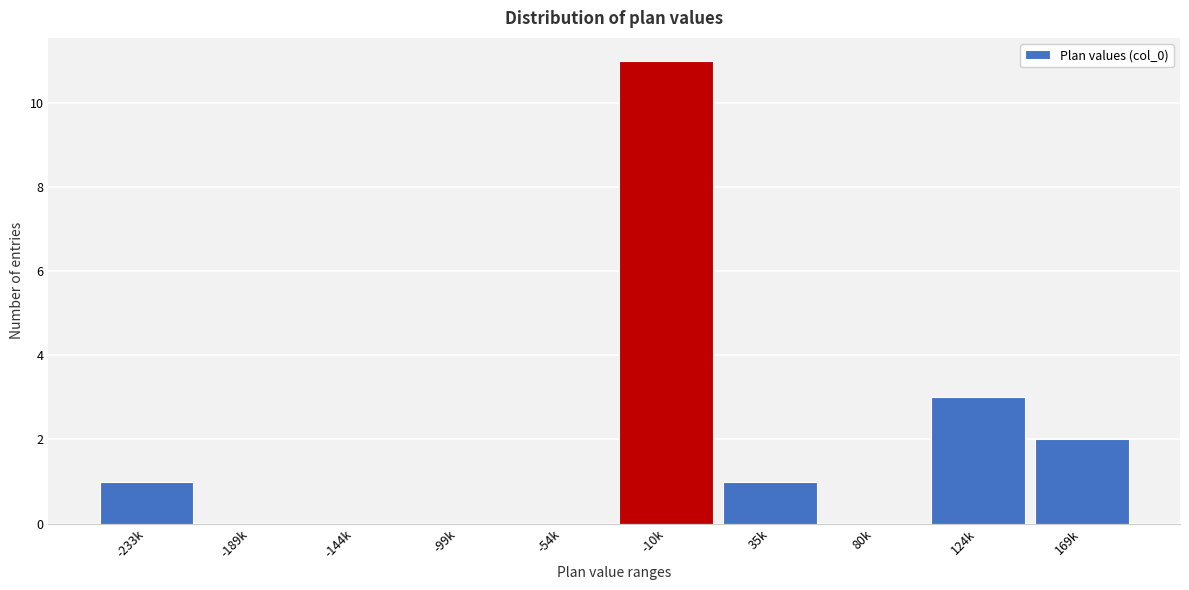

Reading left to right, transcribe all the data shown in this chart.

-233k=1	-189k=0	-144k=0	-99k=0	-54k=0	-10k=11	35k=1	80k=0	124k=3	169k=2